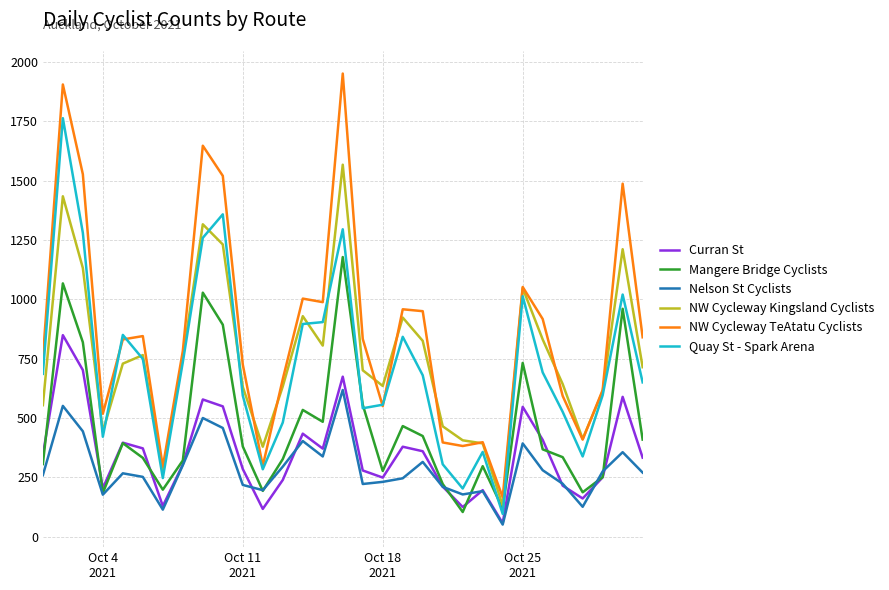

What is the minimum value for Mangere Bridge Cyclists?

104